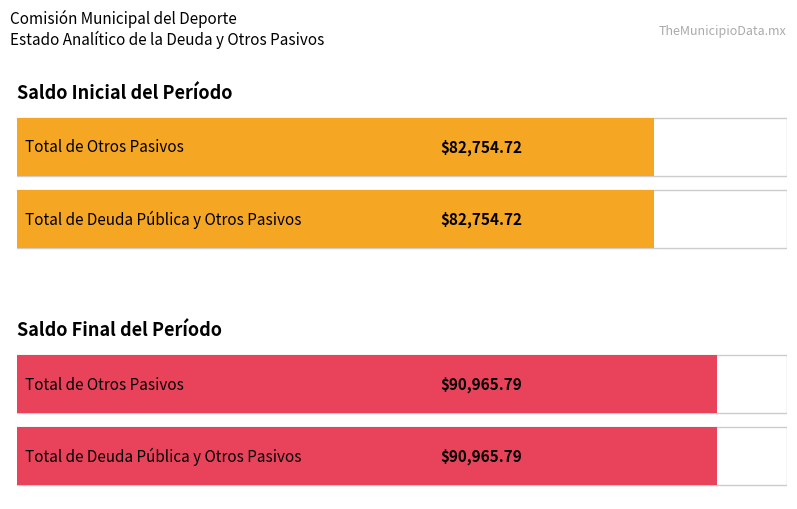

The value of Saldo Inicial del Período at Total de Otros Pasivos is 82754.7. True or false?

True